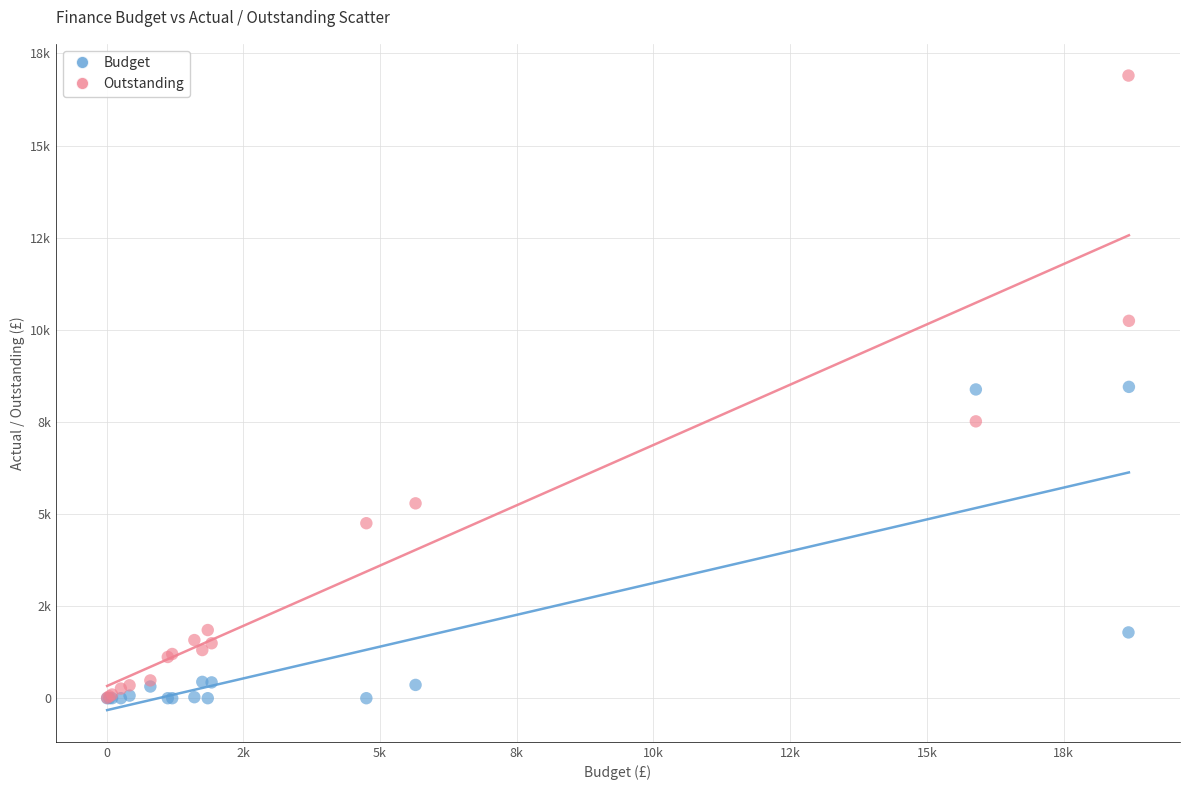

What are all the series names shown in the legend?

Budget, Outstanding